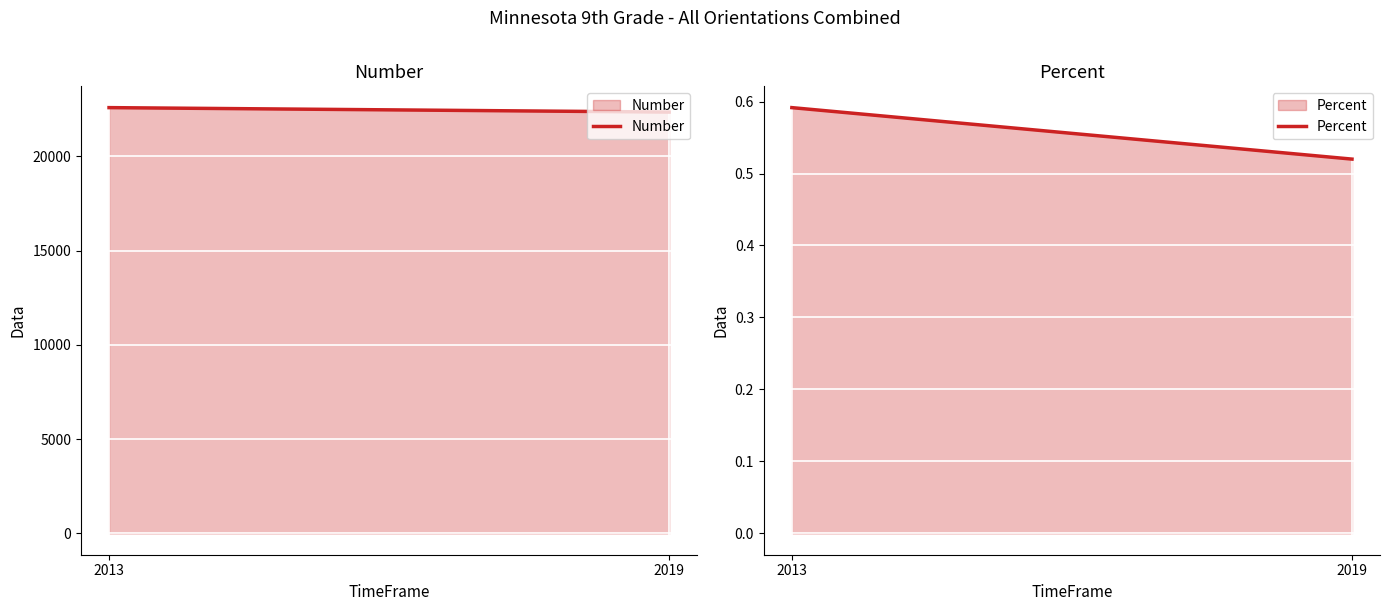

Rank the series by their maximum value, from highest to lowest.

Number, Percent